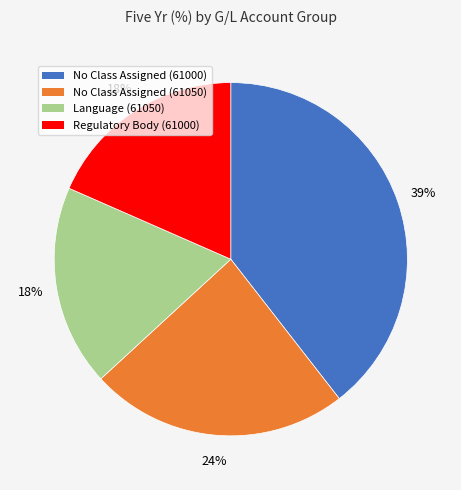

Between No Class Assigned (61050) and No Class Assigned (61000), which is larger?

No Class Assigned (61000)